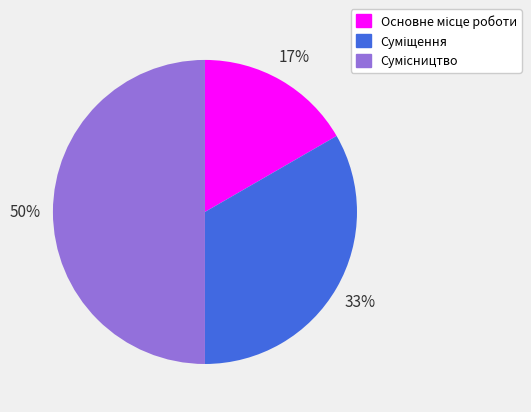

To the nearest percent, what is the difference between the largest and smallest slice percentages?

33%